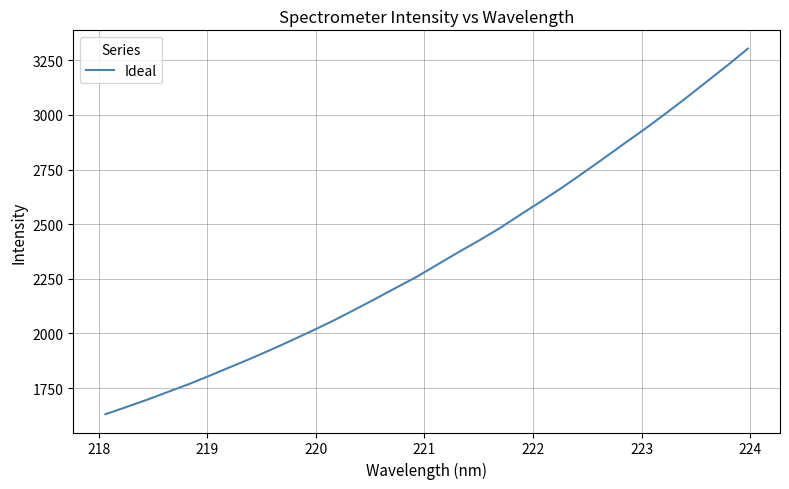

What is the difference between the maximum and minimum values?

1673.5